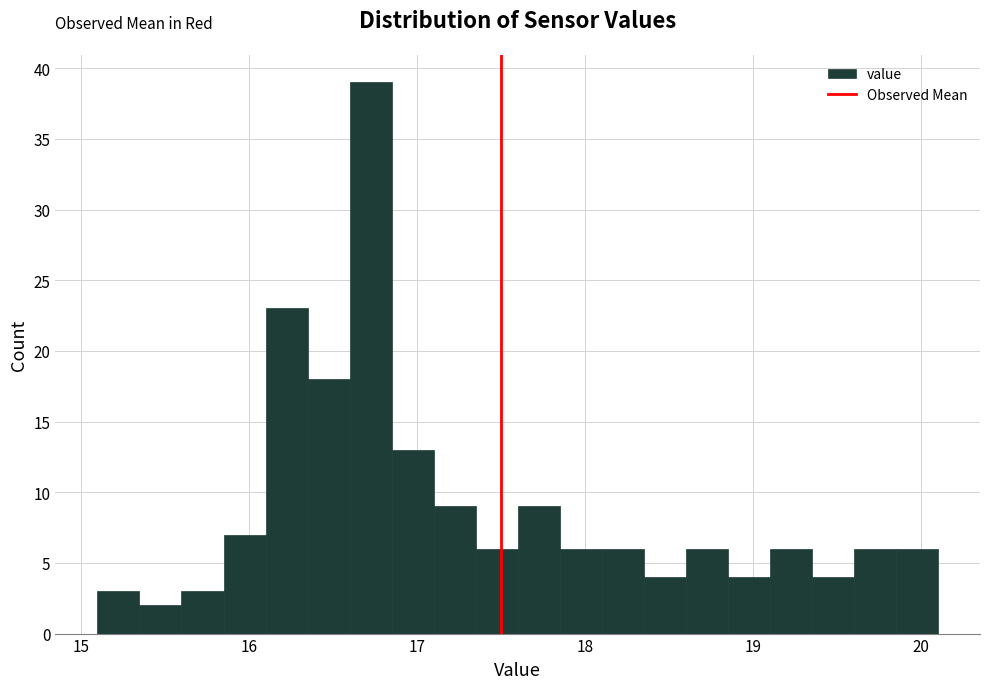

Around what value on the x-axis is the tallest bar? Give the approximate position of its centre, as read against the axis.

16.7